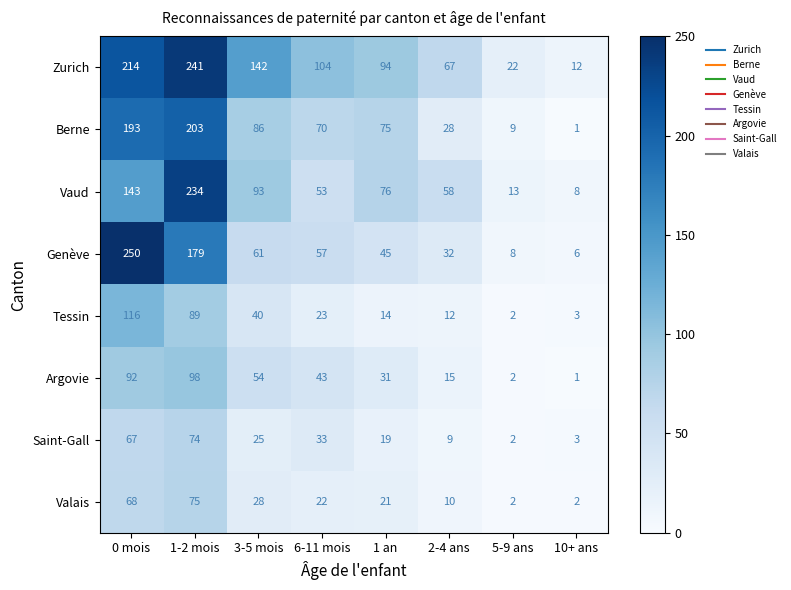

What is the spread (max minus min) of values at 10+ ans?

11